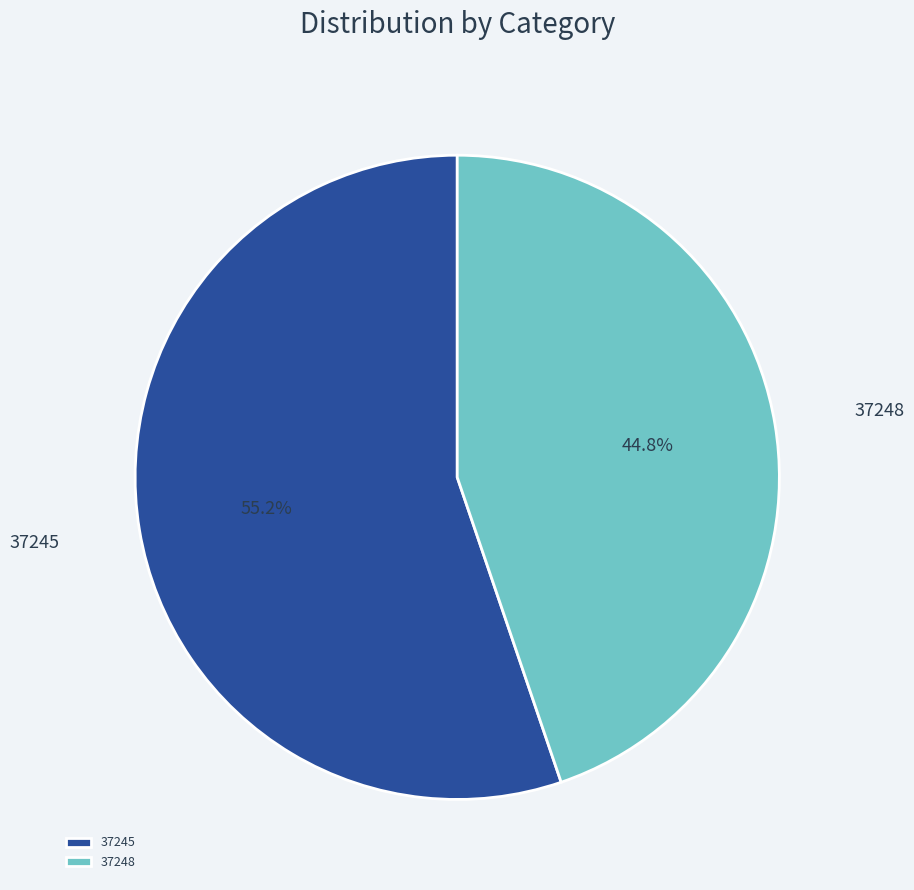

Which slice is the smallest?

37248